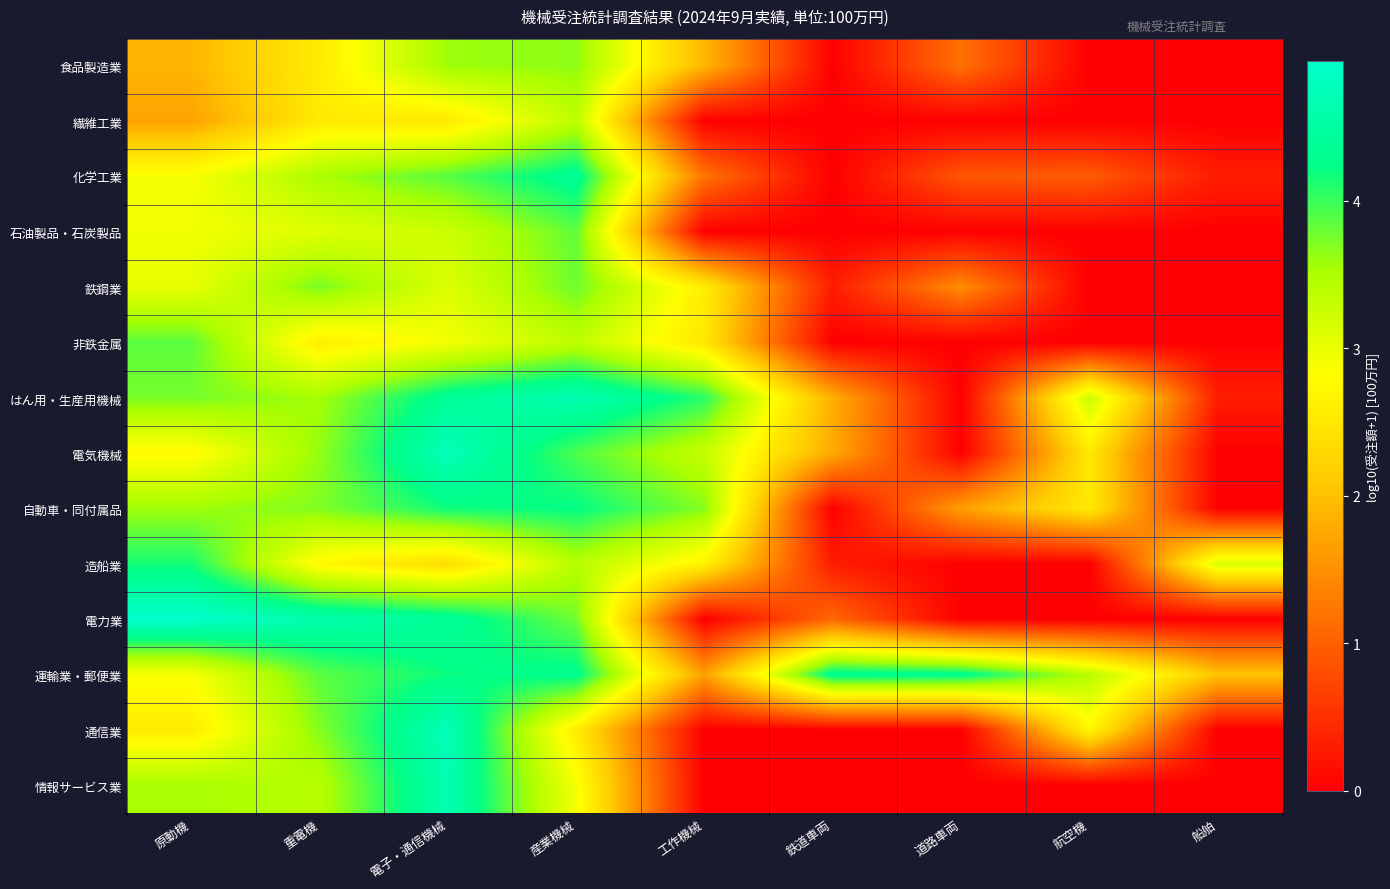

What is the total value across all series at 航空機?

15.4